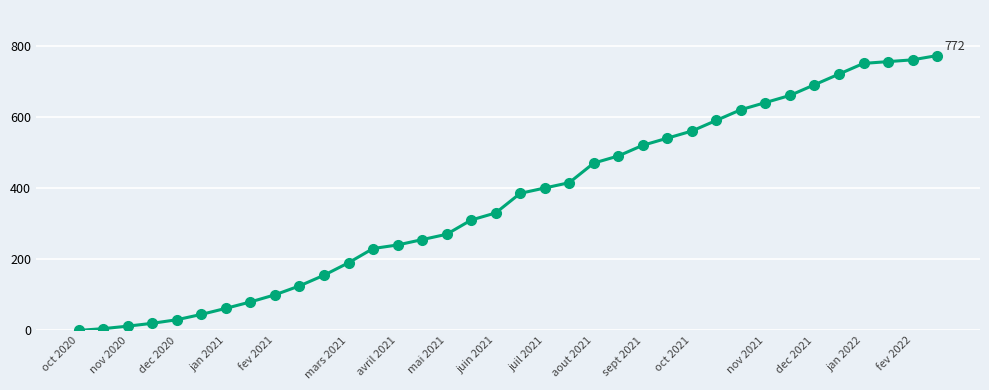

What is the difference between the maximum and minimum values?

772